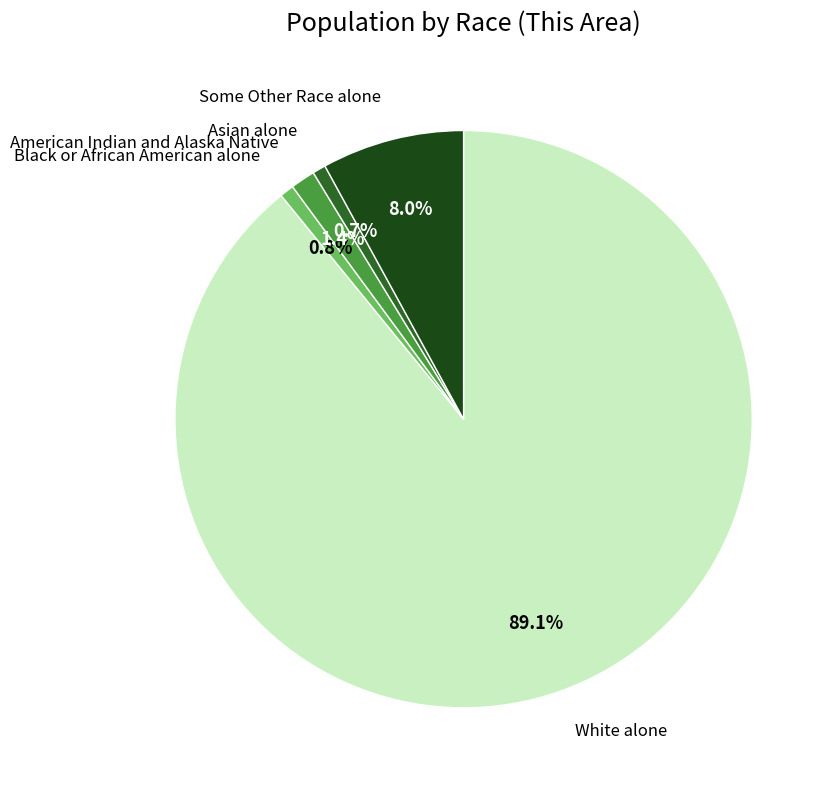

Is there any slice that represents more than half of the pie?

Yes